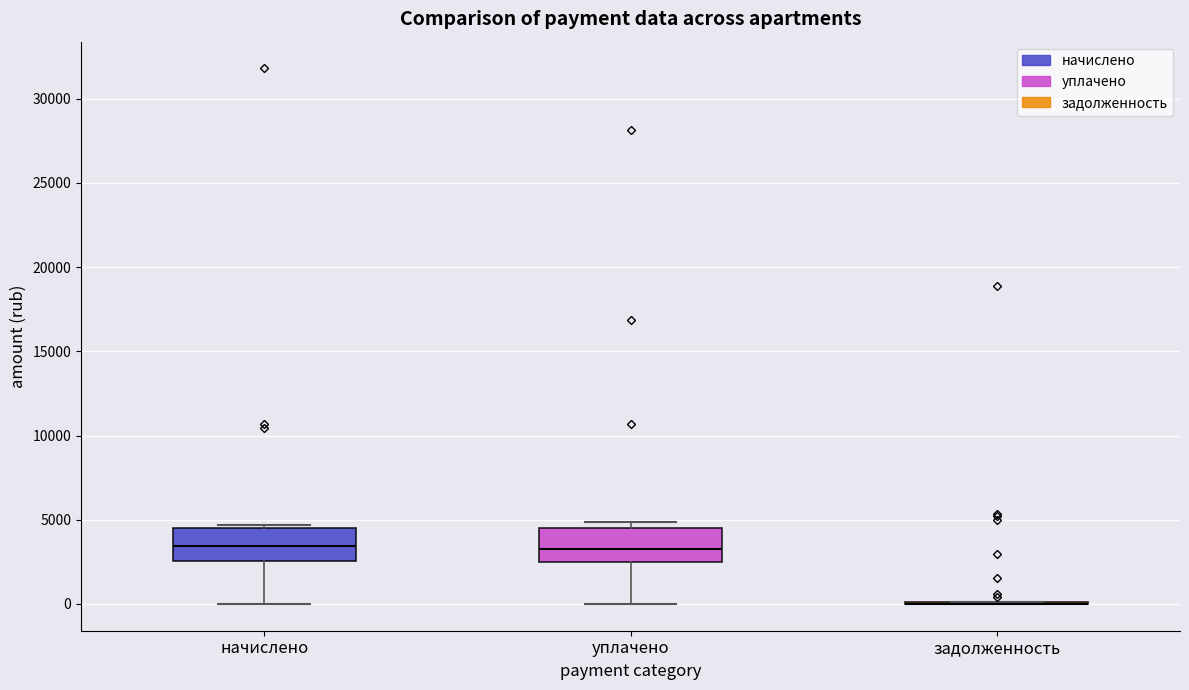

Where does the lower whisker of the box for уплачено end on the y-axis? The values are not printed on the chart, so give them approximately, as read against the axis.

0